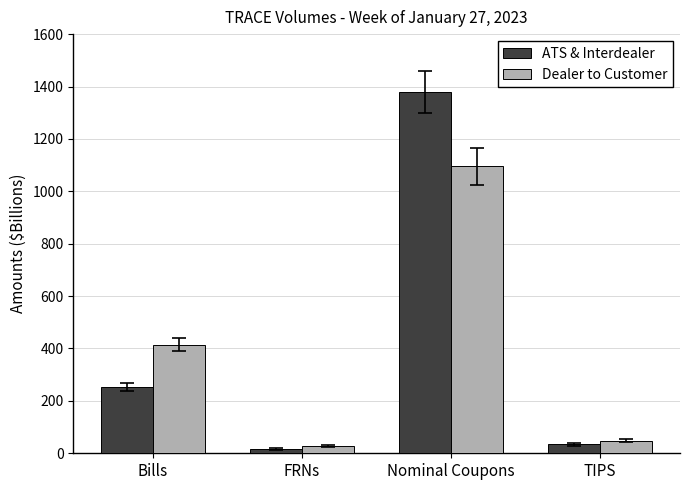

What is the lowest value of the Dealer to Customer series?

26.9